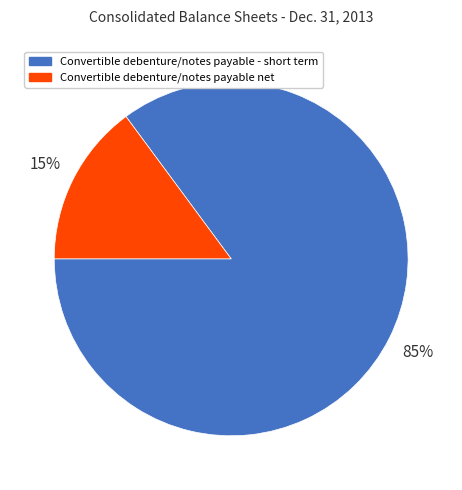

How many segments does this pie chart have?

2